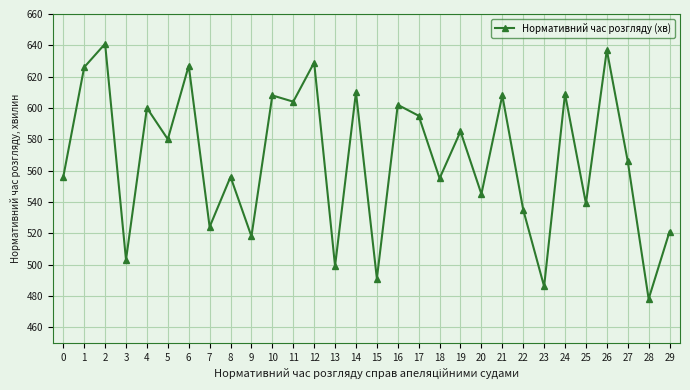

Where does the data first go above 580?

1